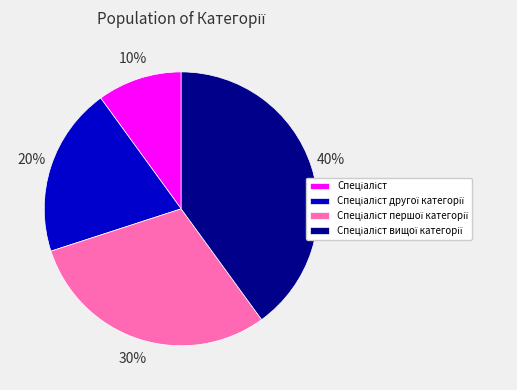

Is there a majority slice in this chart?

No